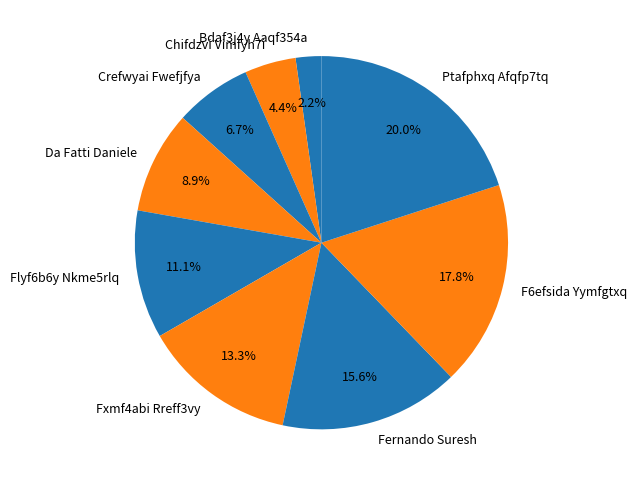

What is the ratio of the value at F6efsida Yymfgtxq to the value at Chifdzvi Vimfyh7i?

4.0